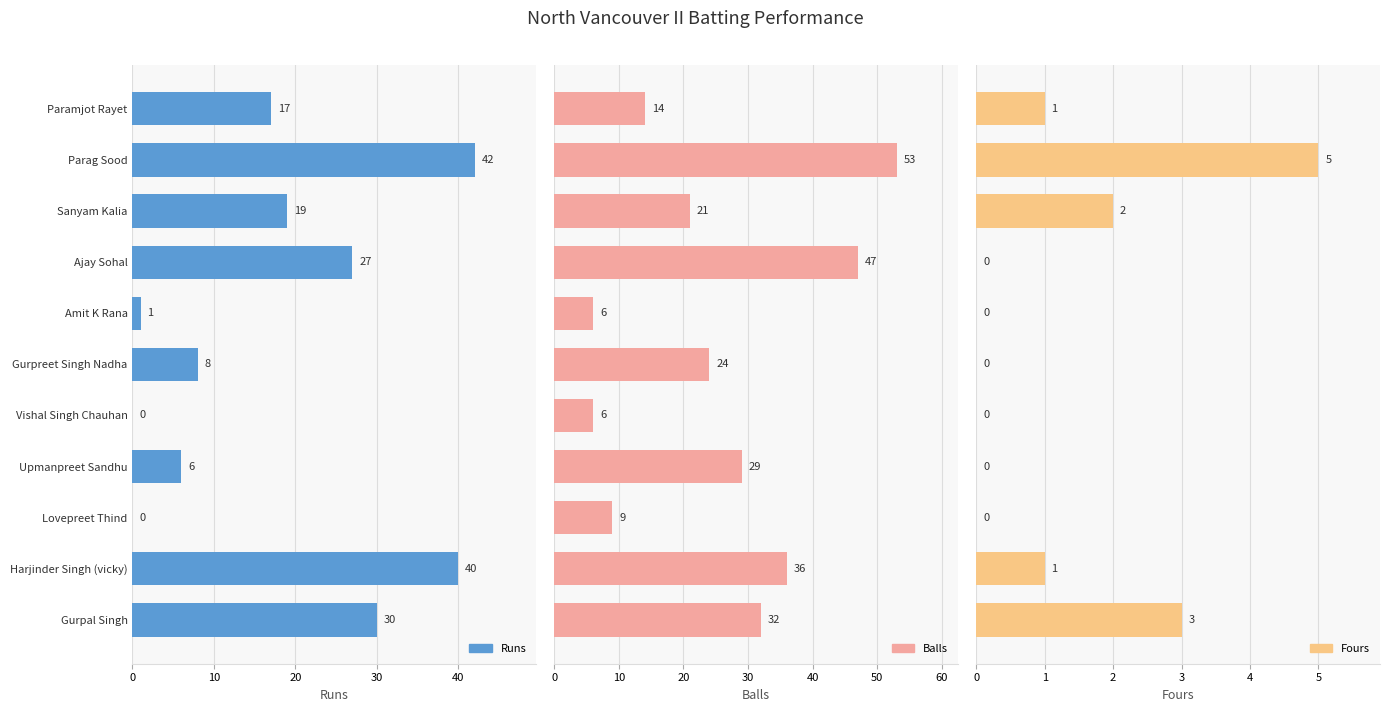

How many bars are there in total?

33